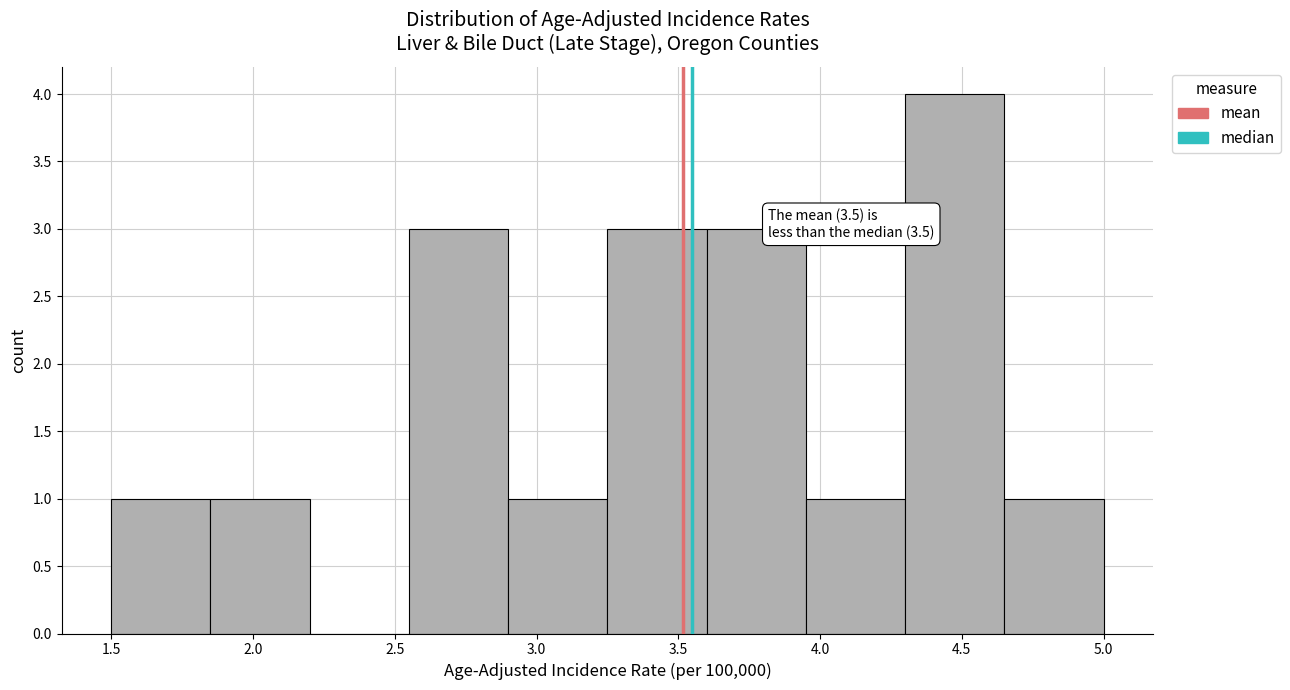

Which range on the x-axis has the tallest bar?

4.30 to 4.65